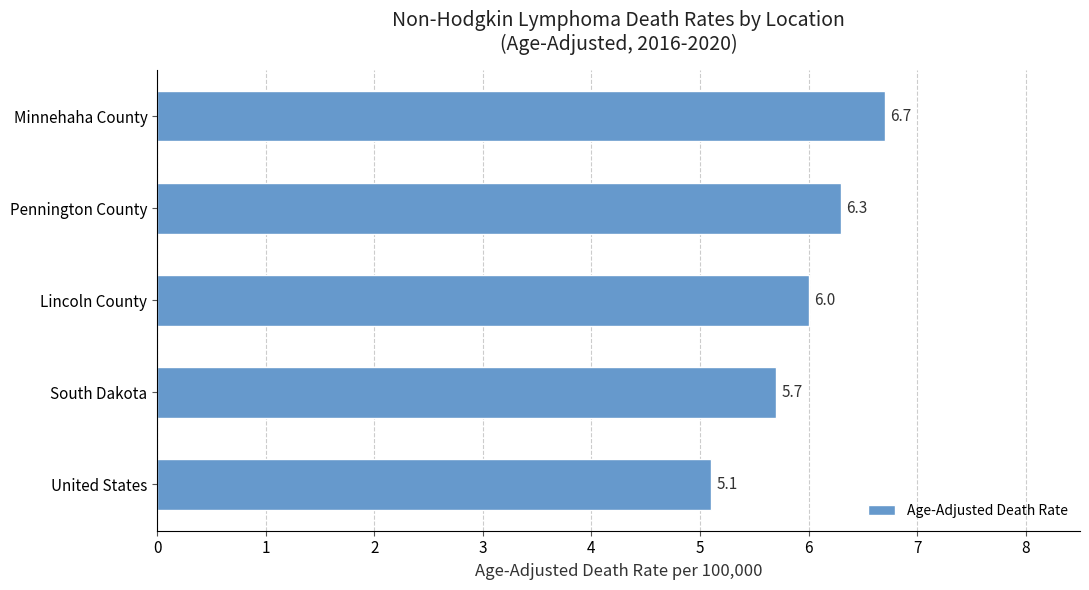

Is it true that the value at Minnehaha County is 3.6?

False